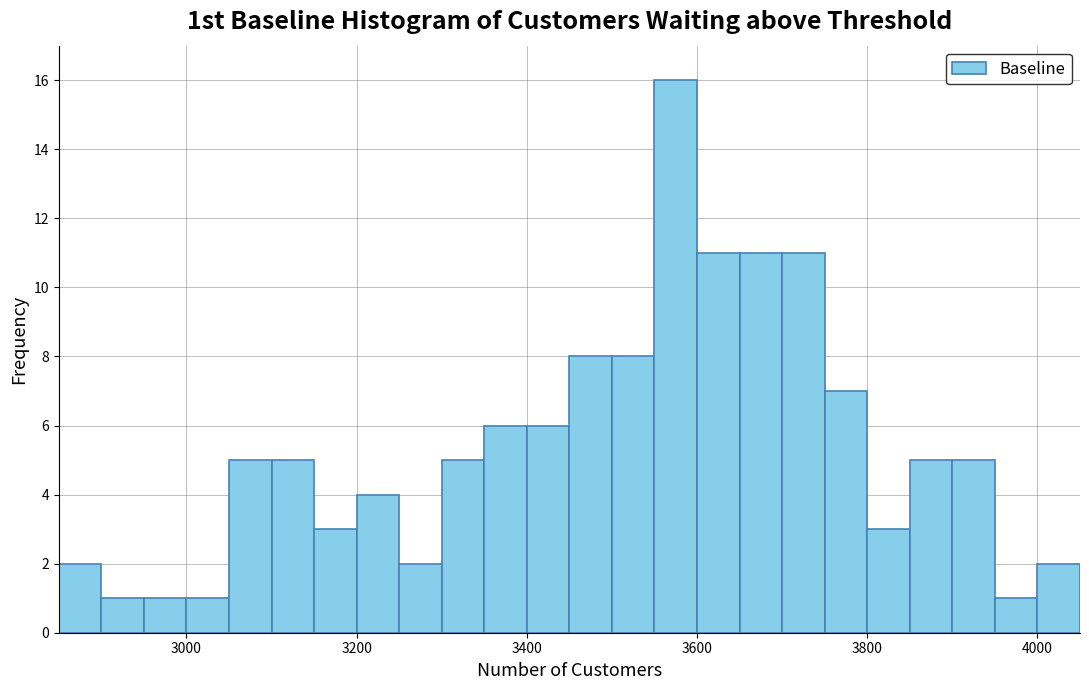

Around what value on the x-axis is the tallest bar? Give the approximate position of its centre, as read against the axis.

3580